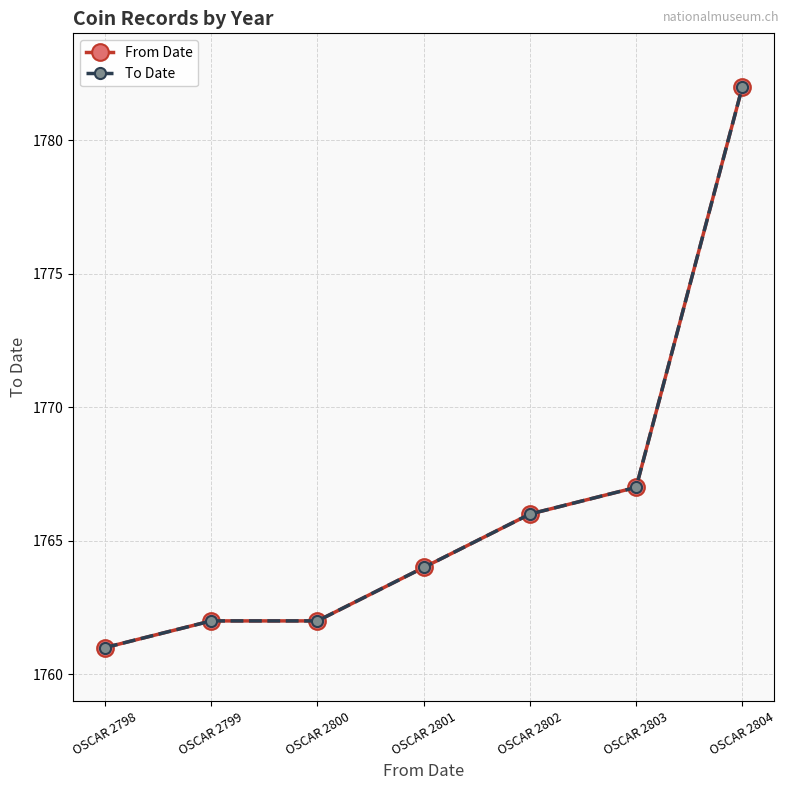

Does the chart have visible grid lines?

Yes